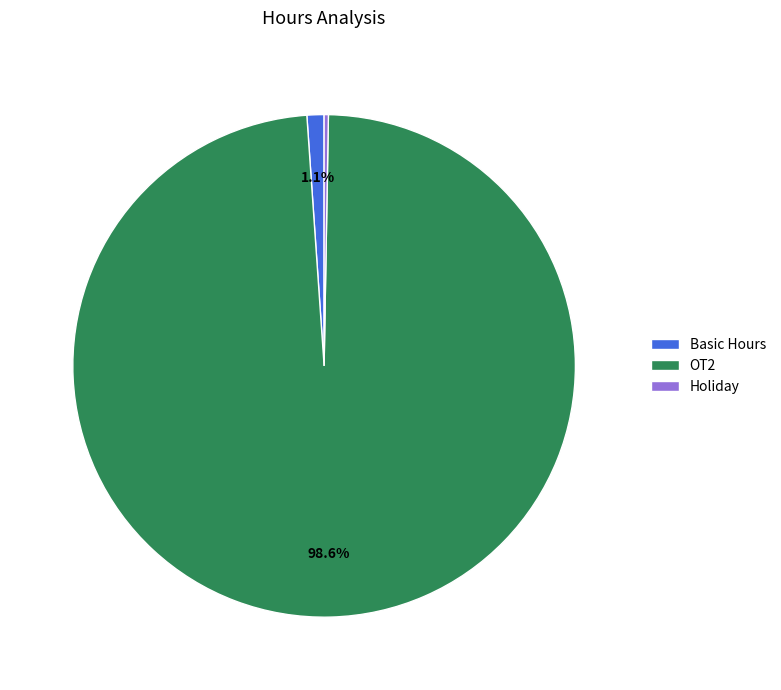

Which category accounts for the majority?

OT2